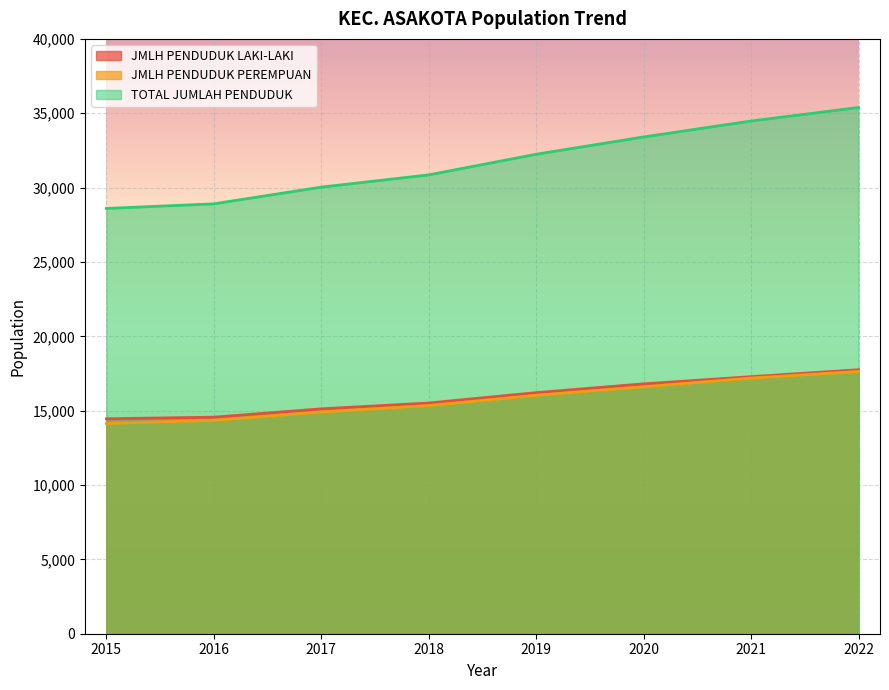

What is the difference between the maximum and minimum values in the JMLH PENDUDUK LAKI-LAKI series?

3298